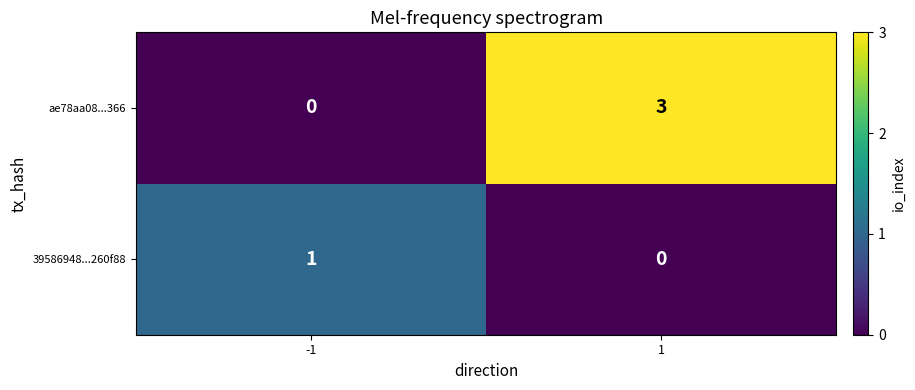

What is the greatest value displayed?

3